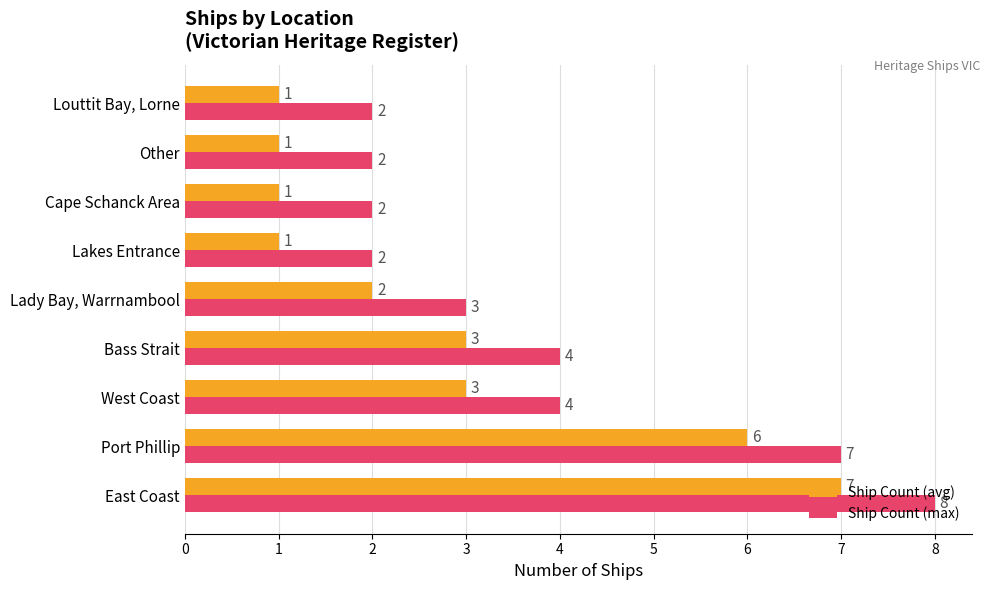

Is it true that Ship Count (max) equals 7 at Port Phillip?

True